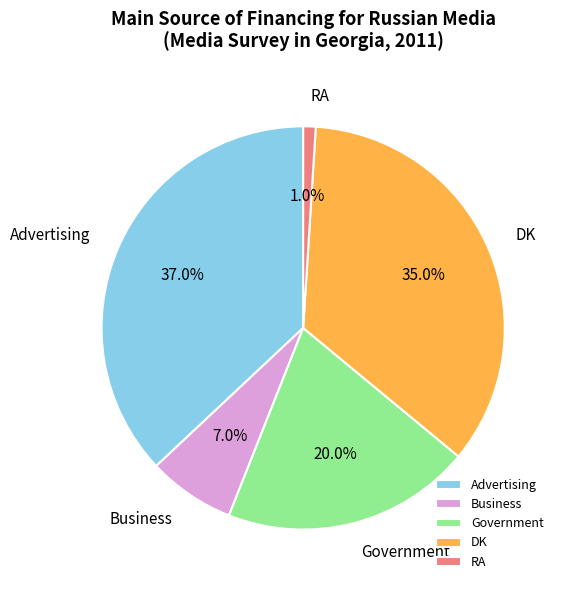

Does any single category account for the majority?

No